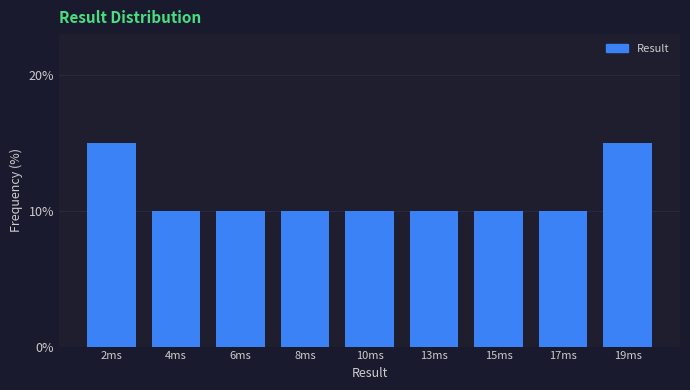

Reading right to left, what are all the values shown in this chart?

15	10	10	10	10	10	10	10	15